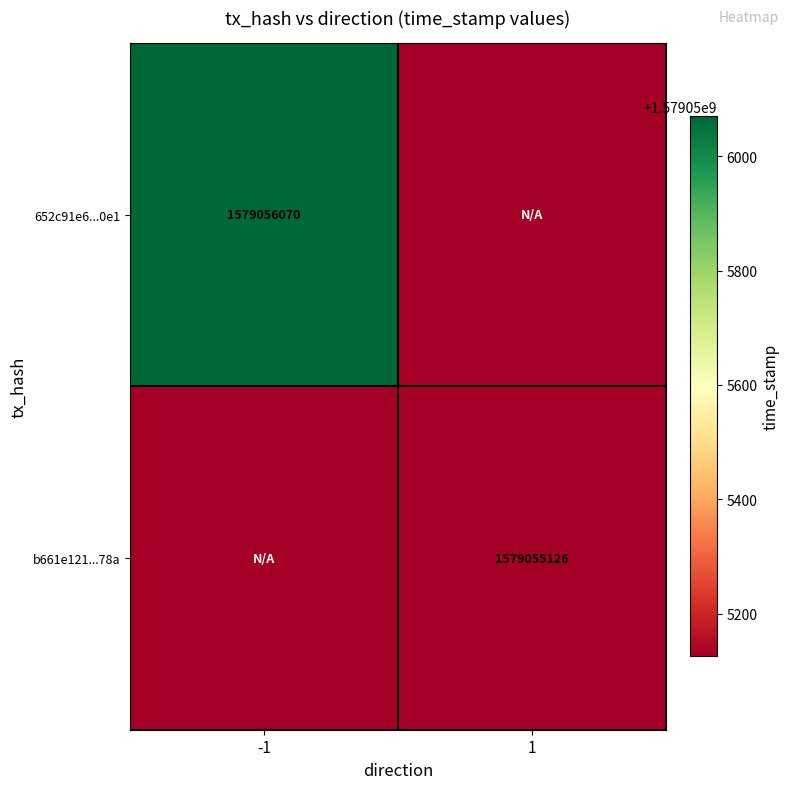

Is it true that b661e121fa91a229a5ab960cc95e7e66c38478a equals 2762470948 at time_stamp?

False